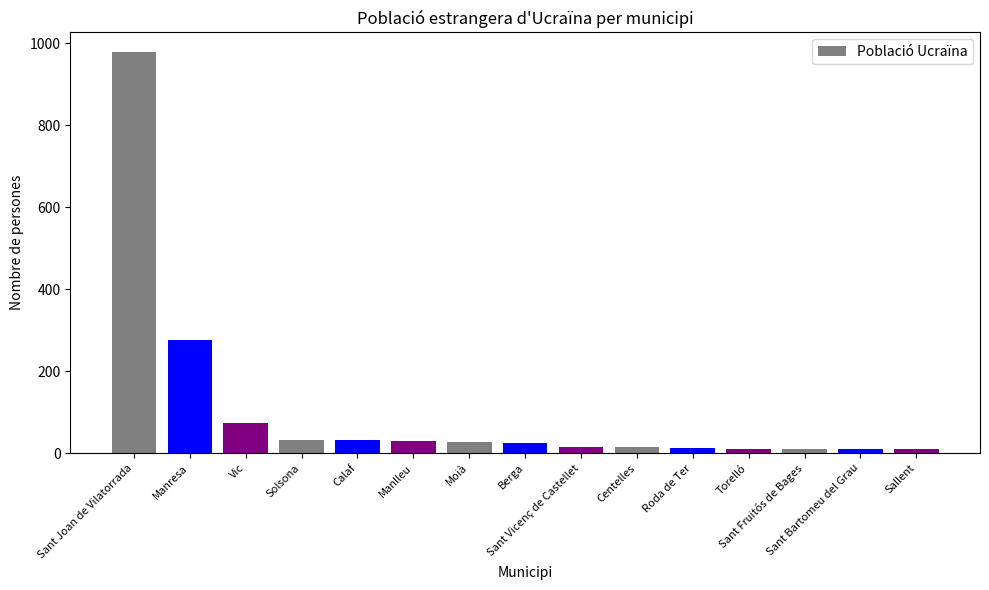

How many categories are shown in the chart?

15